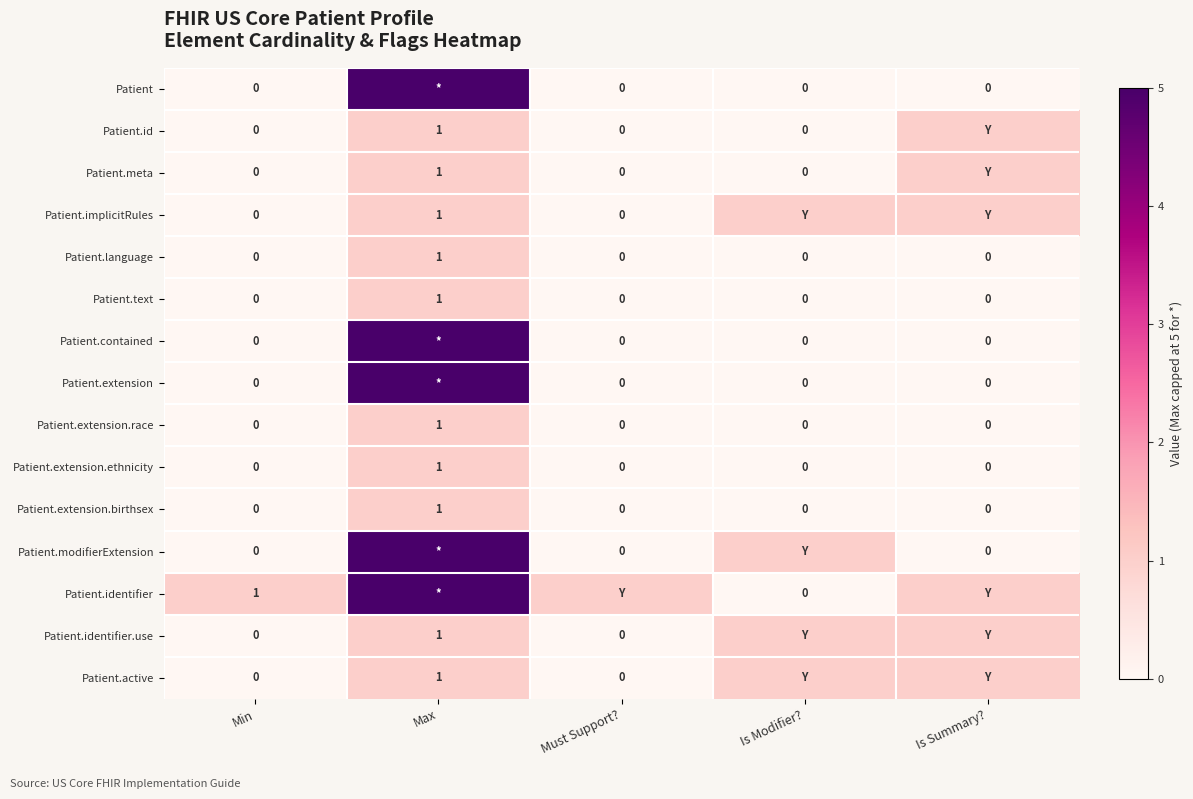

How many distinct data groups are displayed?

15